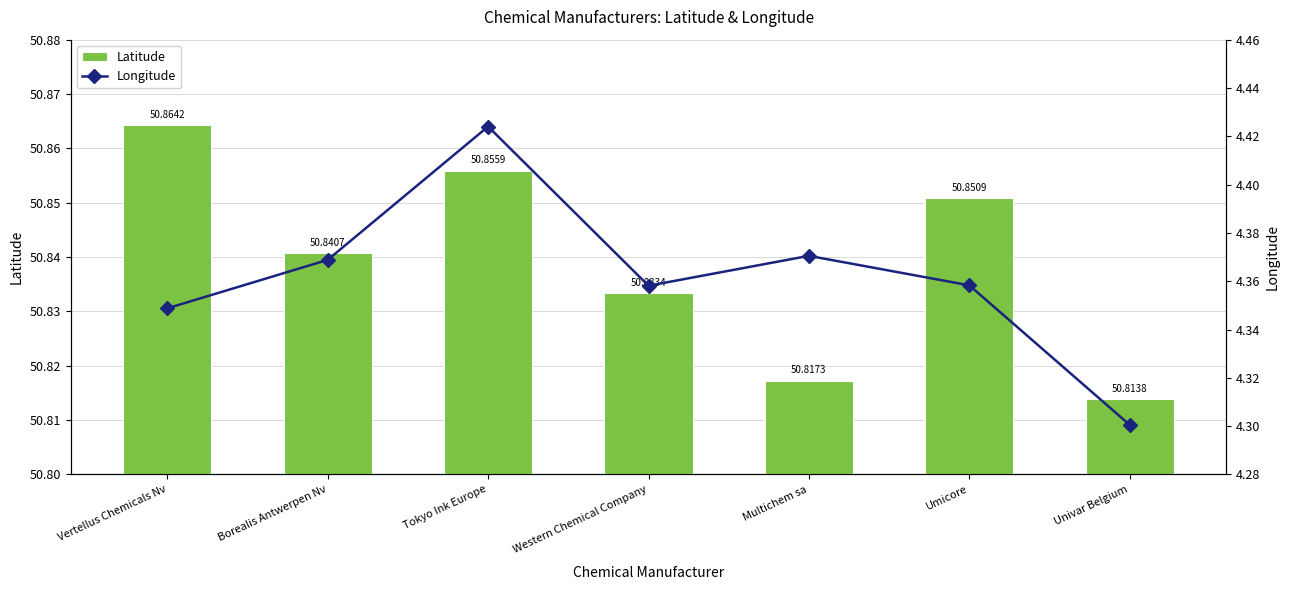

What is the total value across all series at Tokyo Ink Europe?

55.3